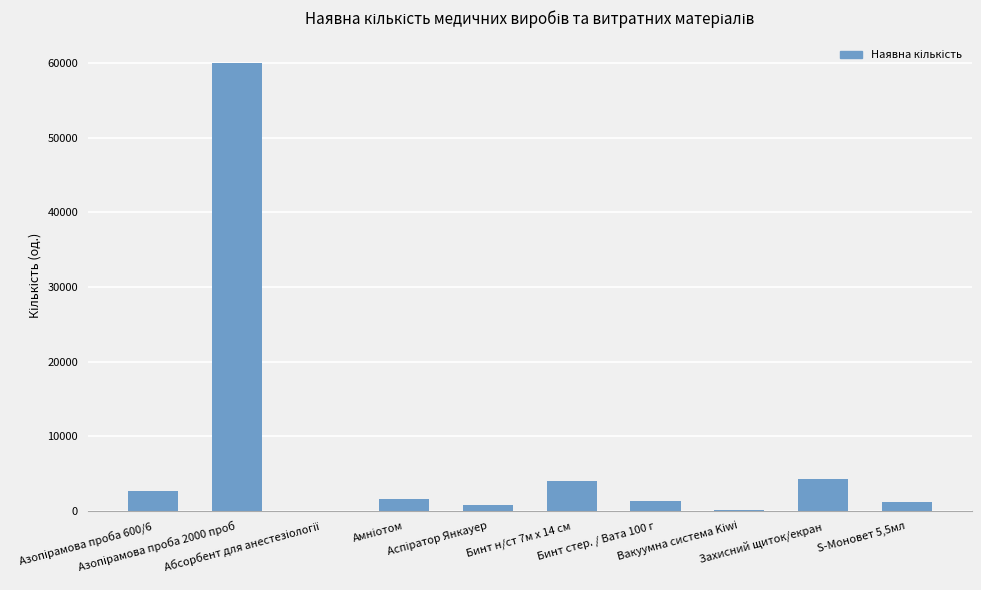

What is the sum of all values?

76048